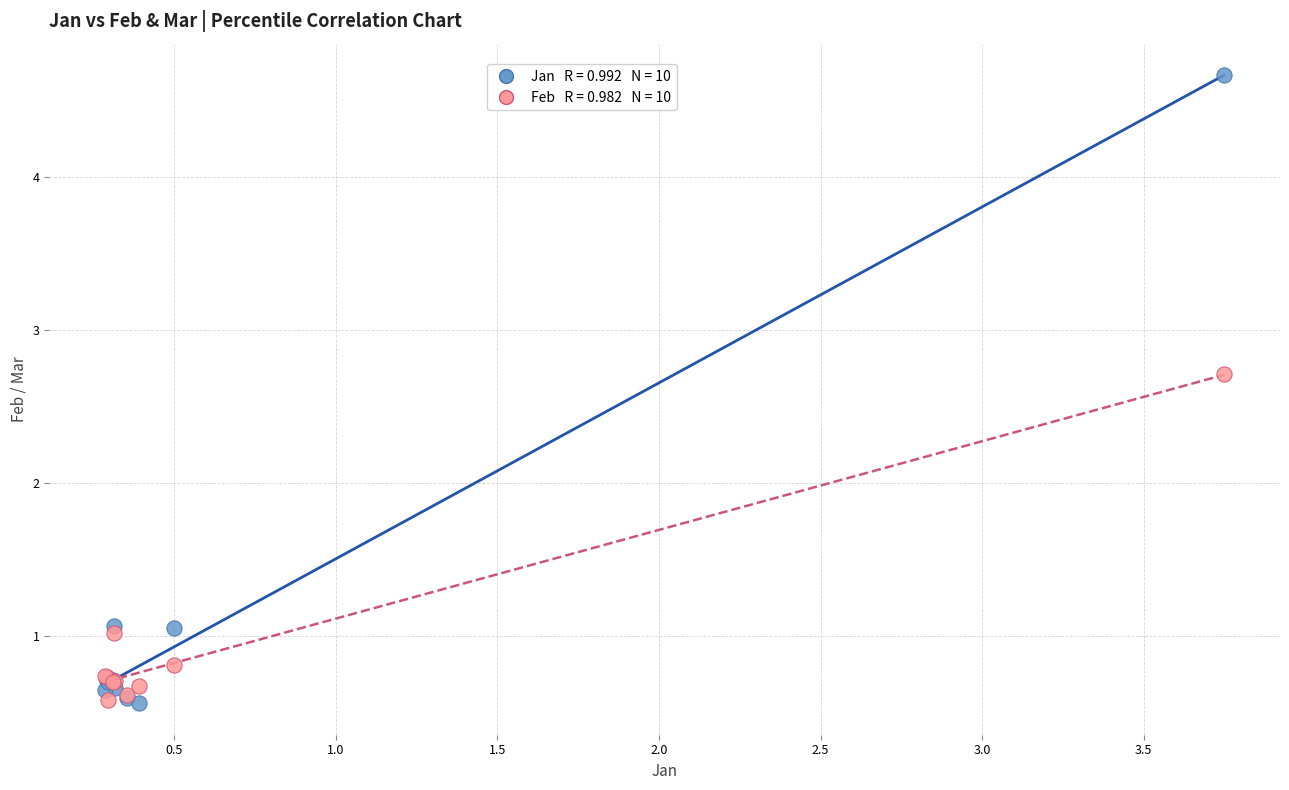

Across all series, what Y value is closest to 2?

2.7